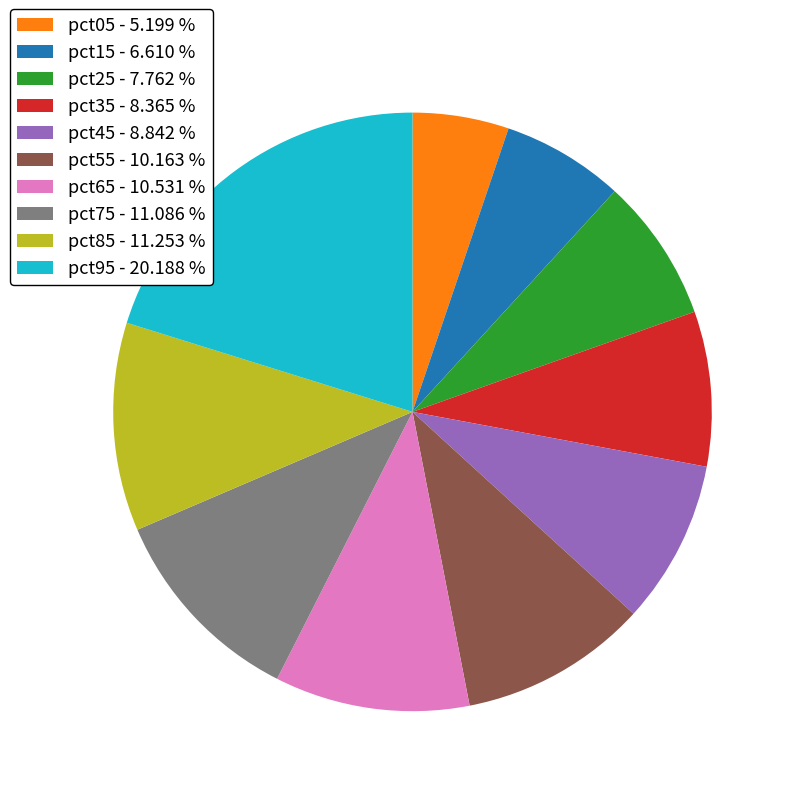

How many segments does this pie chart have?

10